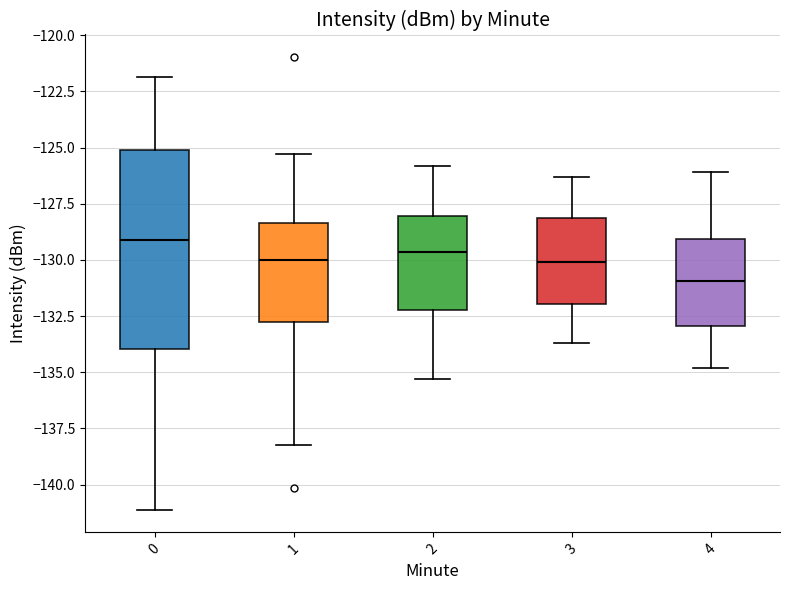

Reading left to right, read every box against the y-axis: the position of its median line, the range the box covers, and the ends of its whiskers. The values are not printed on the chart, so give them approximately, as read against the axis.

0: median -129.0, box -134.0 to -125.0, whiskers -141.0 to -122.0
1: median -130.0, box -132.5 to -128.5, whiskers -138.0 to -125.5
2: median -129.5, box -132.0 to -128.0, whiskers -135.5 to -126.0
3: median -130.0, box -132.0 to -128.0, whiskers -133.5 to -126.5
4: median -131.0, box -133.0 to -129.0, whiskers -135.0 to -126.0